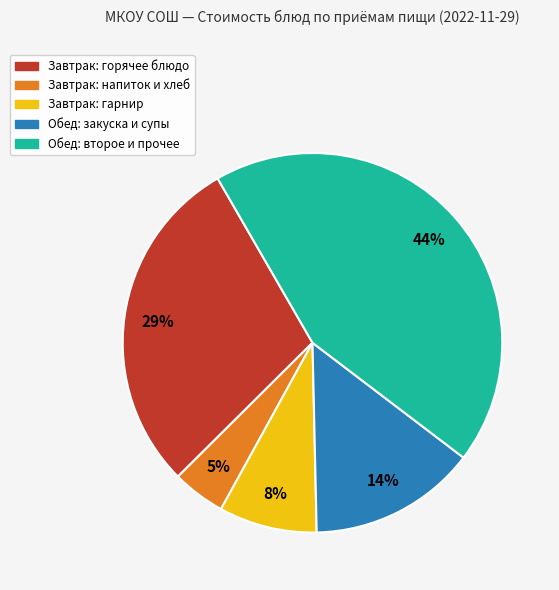

Do Обед: второе и прочее and Завтрак: напиток и хлеб together represent more than half of the pie?

No